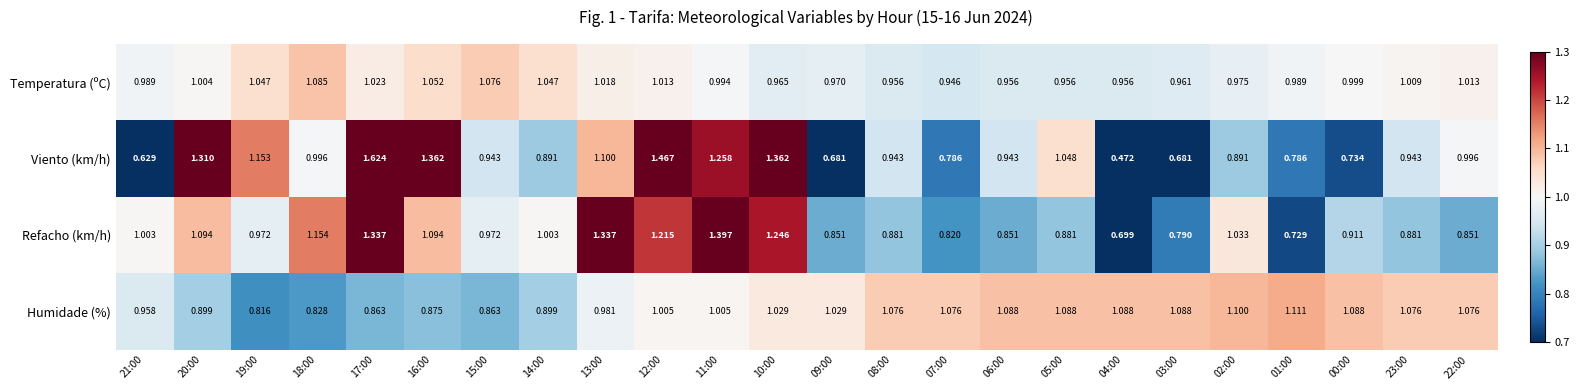

Which series has the largest total across all categories?

Humidade (%)